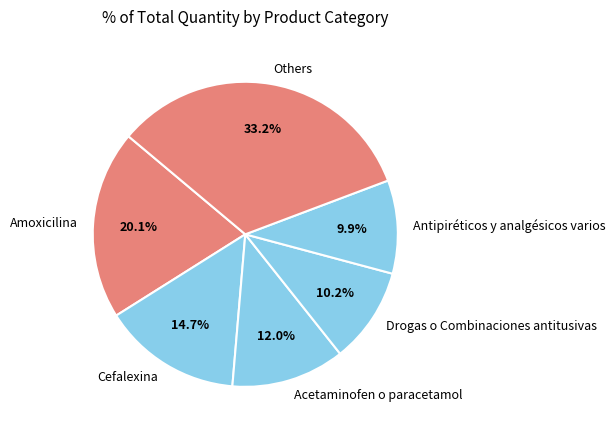

What percentage is the Cefalexina slice, to the nearest percent?

15%